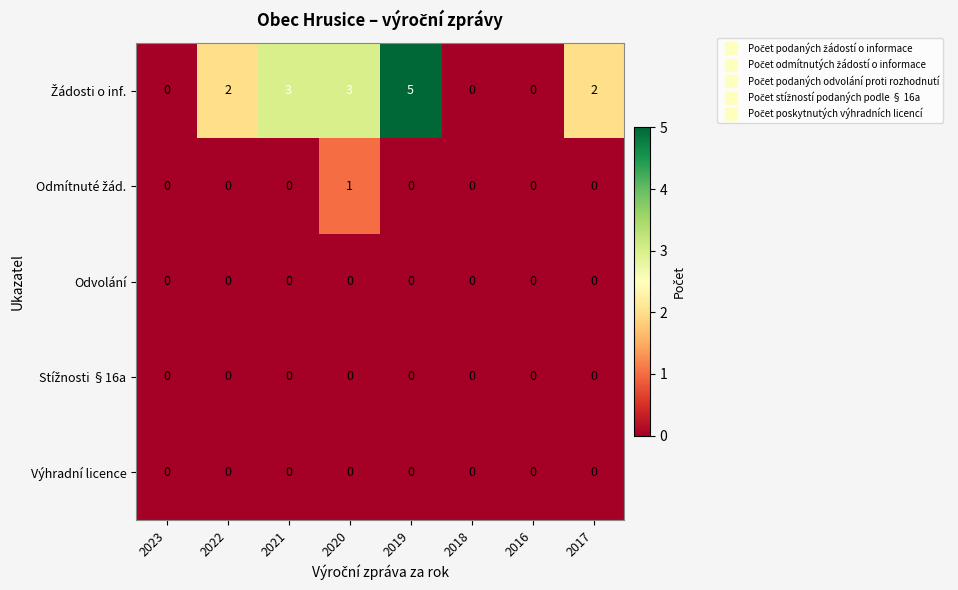

What is the maximum value shown in the chart?

5